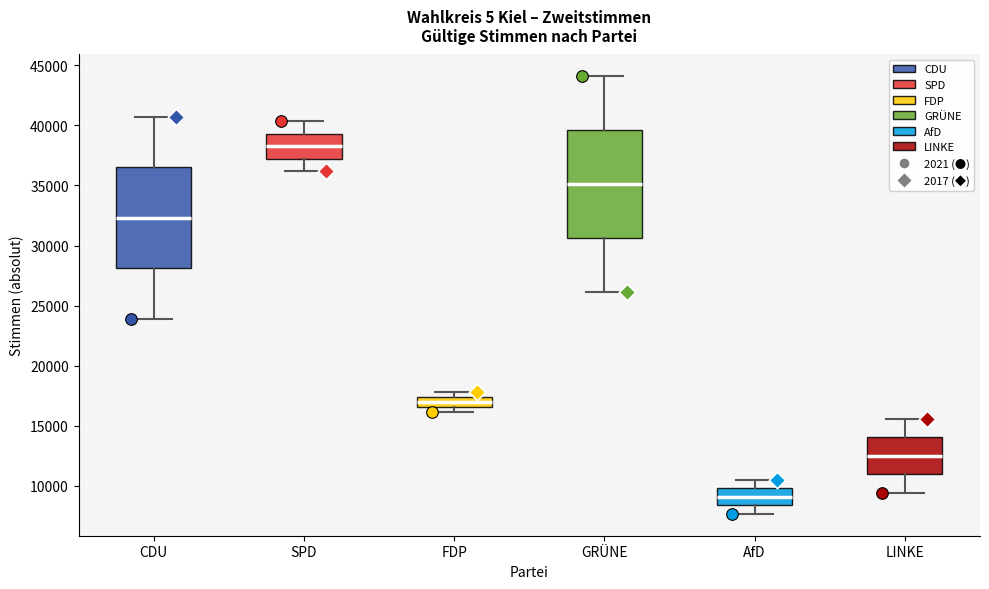

Reading left to right, read every box against the y-axis: the position of its median line, the range the box covers, and the ends of its whiskers. The values are not printed on the chart, so give them approximately, as read against the axis.

CDU: median 32500, box 28000 to 36500, whiskers 24000 to 40500
SPD: median 38500, box 37000 to 39500, whiskers 36000 to 40500
FDP: median 17000, box 16500 to 17500, whiskers 16000 to 18000
GRÜNE: median 35000, box 30500 to 39500, whiskers 26000 to 44000
AfD: median 9000, box 8500 to 10000, whiskers 7500 to 10500
LINKE: median 12500, box 11000 to 14000, whiskers 9500 to 15500